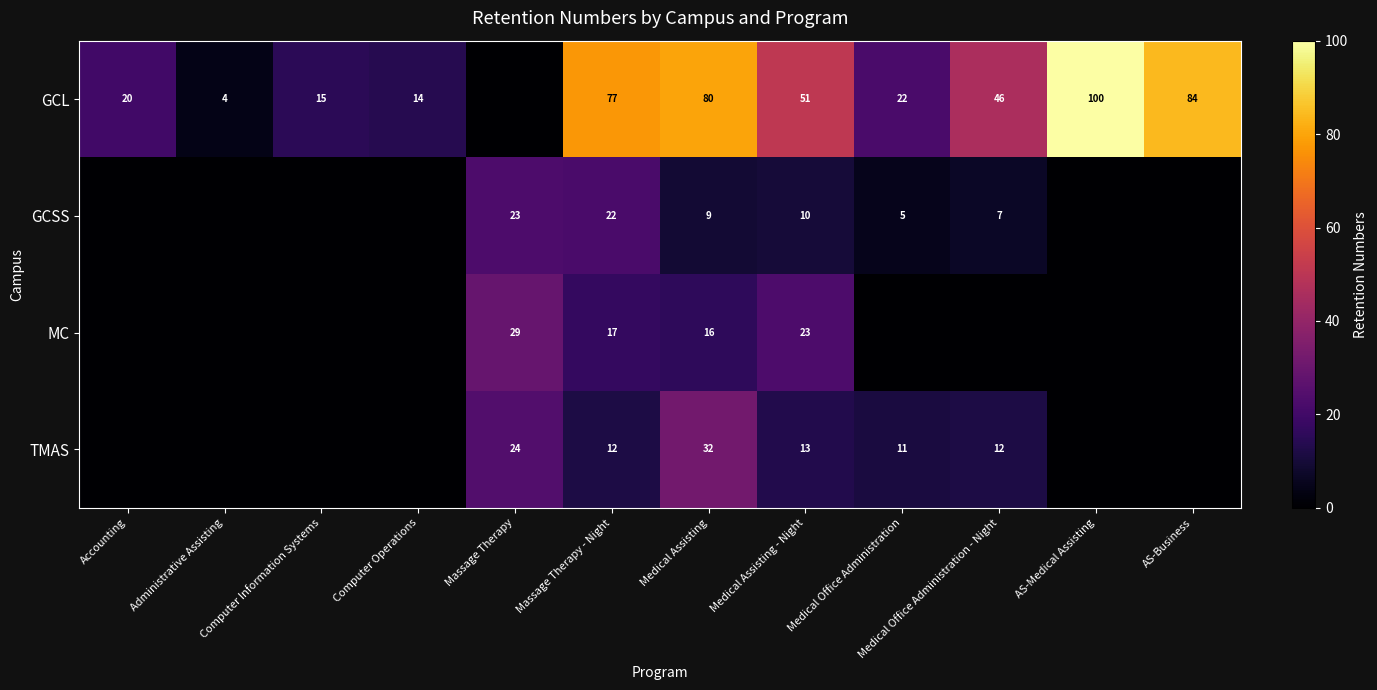

Is the value of GCSS at Massage Therapy greater than the value of MC at Medical Assisting?

Yes